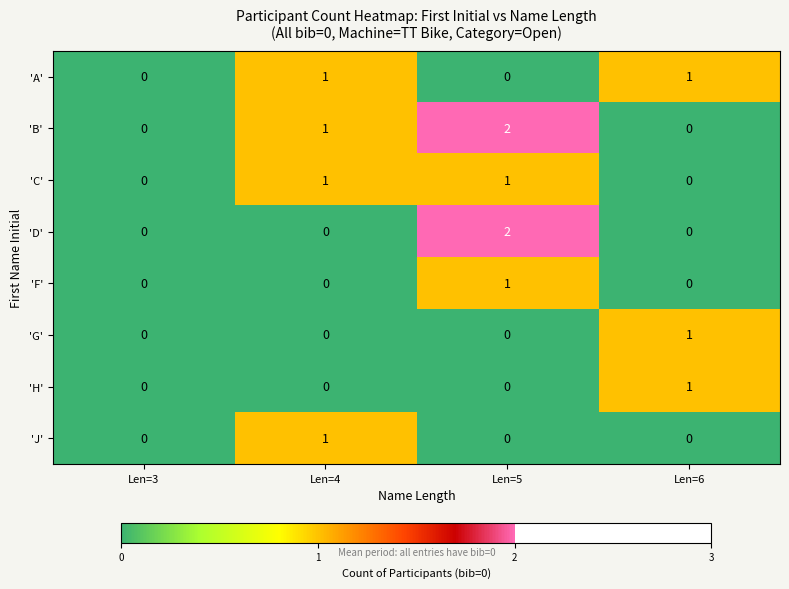

What is the total value across all series at Len=6?

3